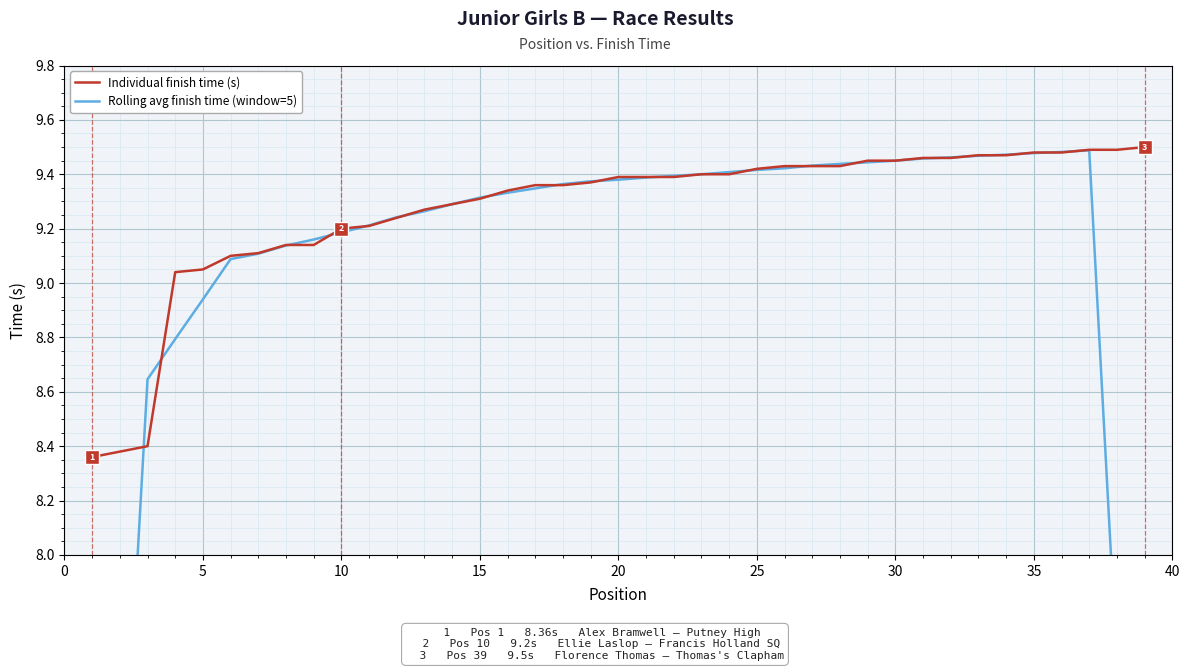

Reading right to left, extract all data points from this chart.

Individual finish time (s): 9.5	9.5	9.5	9.5	9.5	9.5	9.5	9.5	9.5	9.4	9.4	9.4	9.4	9.4	9.4	9.4	9.4	9.4	9.4	9.4	9.4	9.4	9.4	9.3	9.3	9.3	9.3	9.2	9.2	9.2	9.1	9.1	9.1	9.1	9.1	9.0	8.4	8.4	8.4
Rolling avg finish time (window=5): 5.7	7.6	9.5	9.5	9.5	9.5	9.5	9.5	9.5	9.4	9.4	9.4	9.4	9.4	9.4	9.4	9.4	9.4	9.4	9.4	9.4	9.4	9.3	9.3	9.3	9.3	9.3	9.2	9.2	9.2	9.2	9.1	9.1	9.1	8.9	8.8	8.6	6.8	5.0